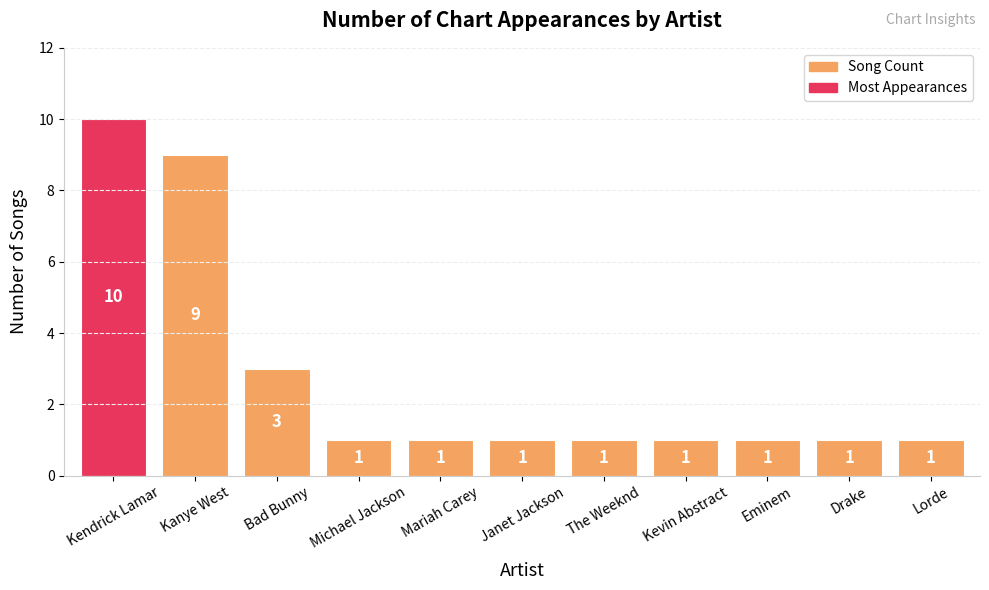

True or false: the data shows 1 at Kevin Abstract.

True